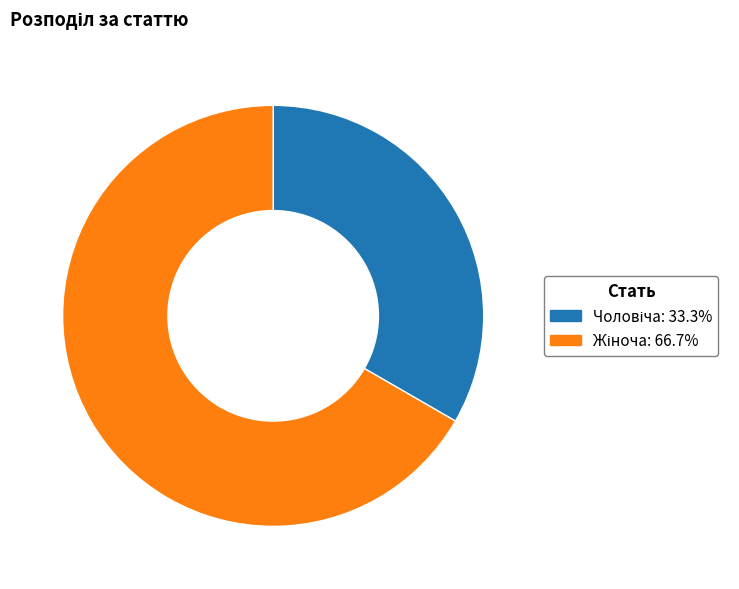

Is there a majority slice in this chart?

Yes